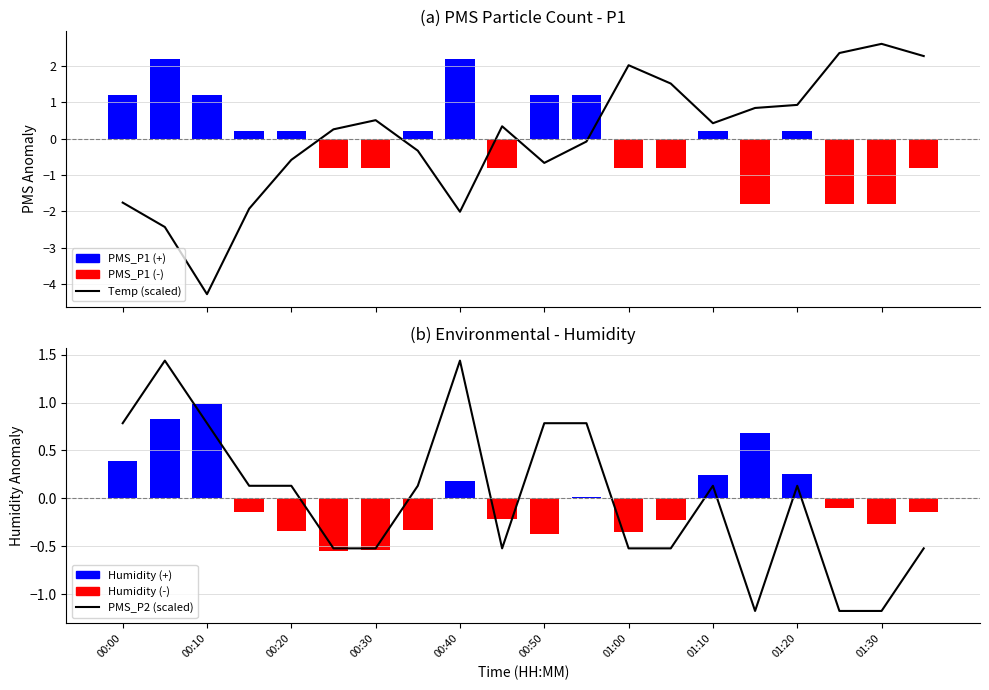

Between 10 and 01:10, which is larger?

01:10